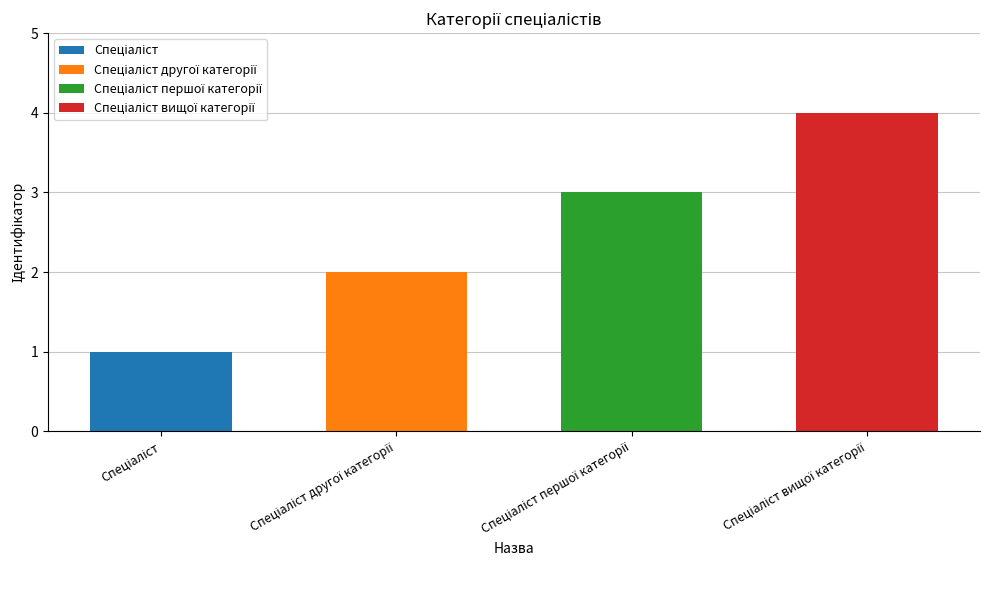

What is the smallest value displayed?

1